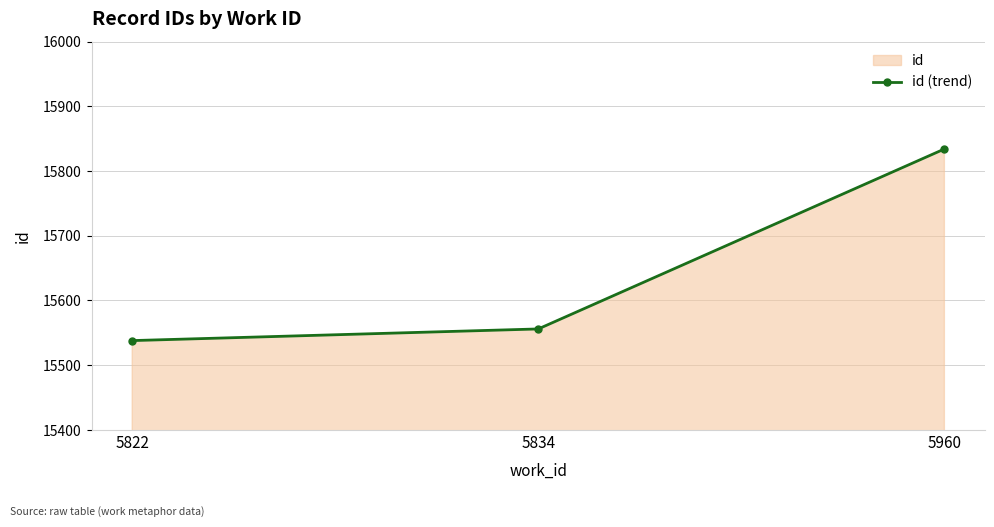

How many values exceed 15556?

1